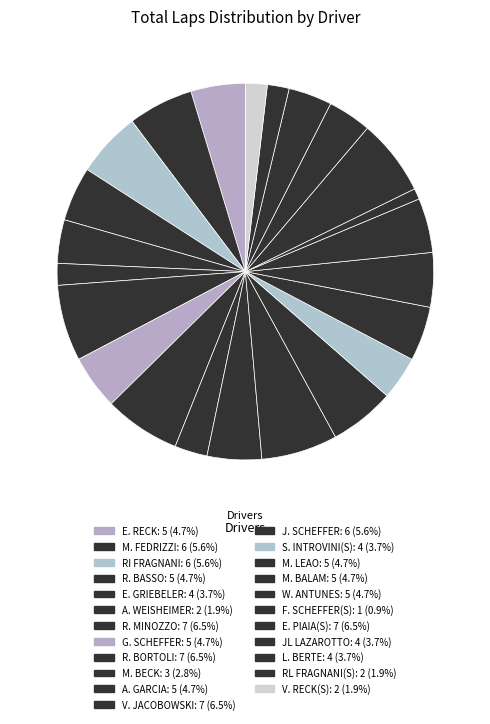

How many slices are in this pie chart?

23